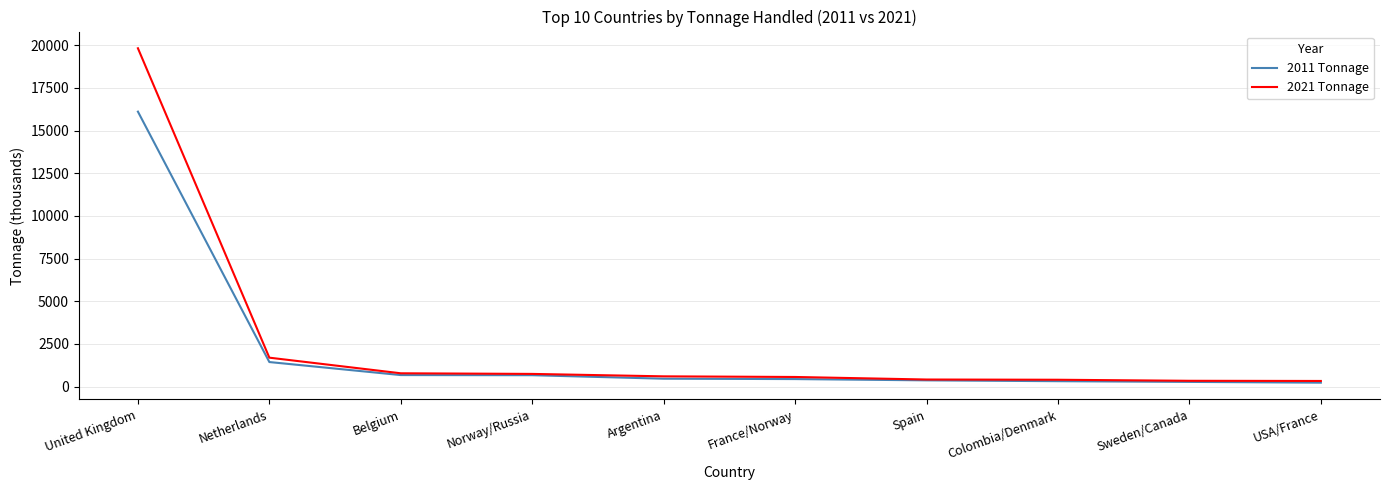

Is it true that 2021 Tonnage equals 1694.6 at Netherlands?

True